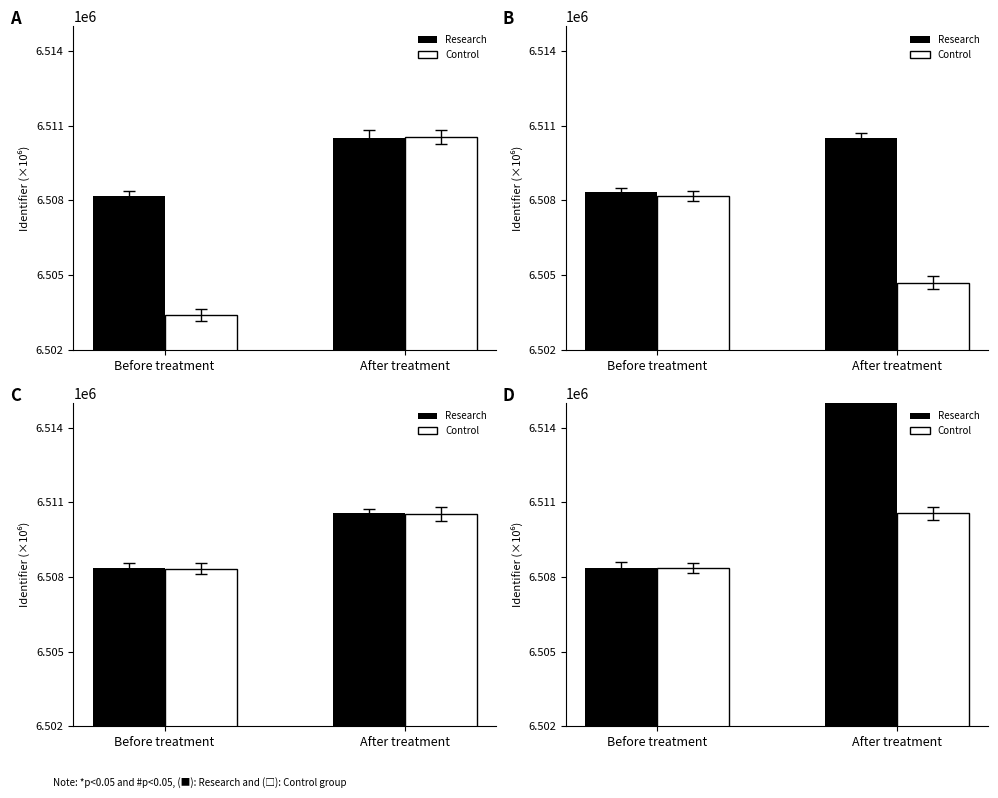

What position from the right is After treatment?

1